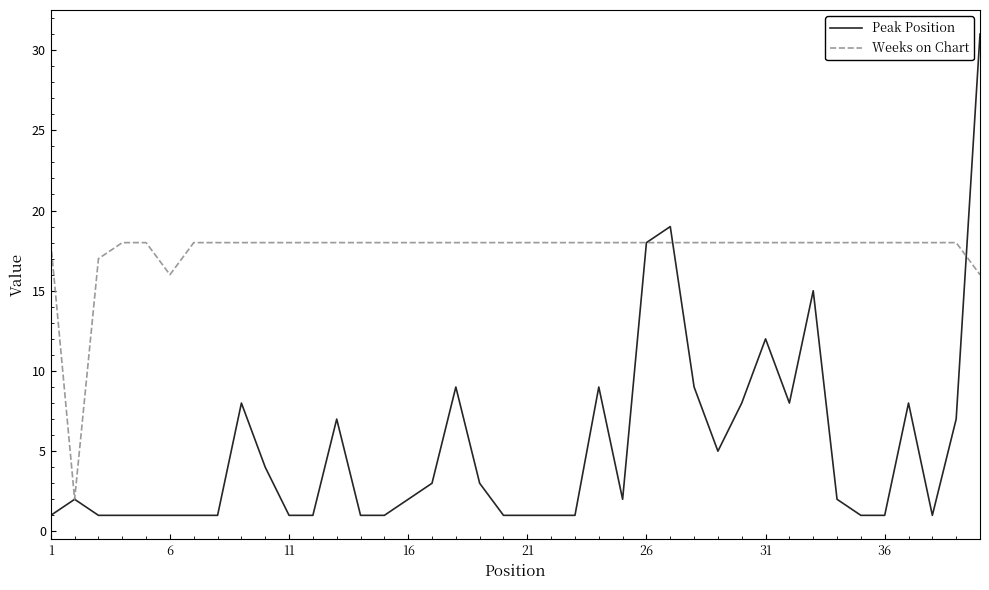

What is the maximum value for Weeks on Chart?

18